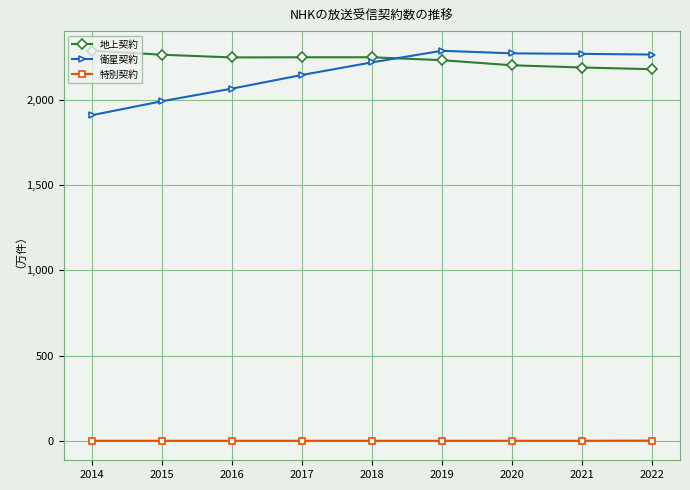

What value does the 地上契約 series have at 2016, to the nearest 50?

2250